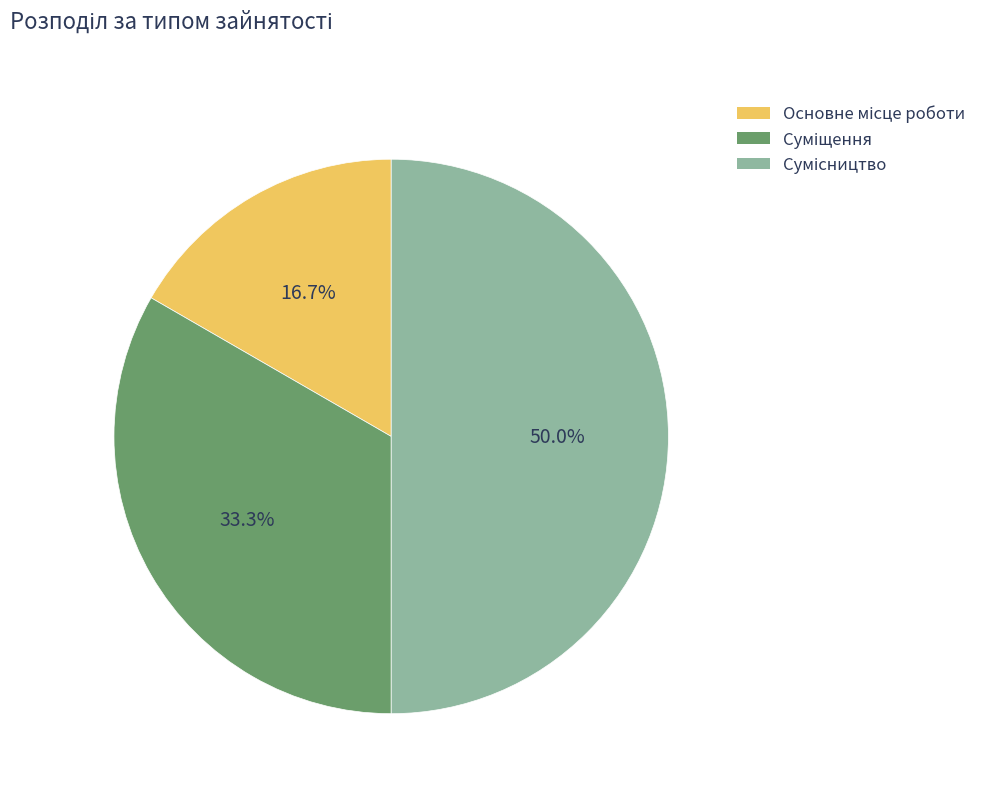

What is the change in value from Основне місце роботи to Сумісництво?

+2